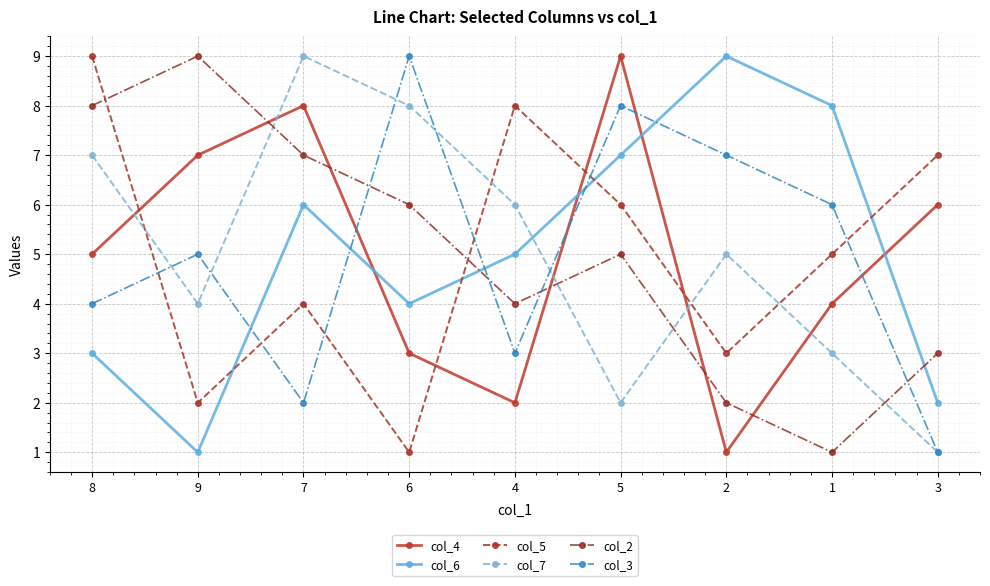

The value of col_4 at 9 is 7. True or false?

True